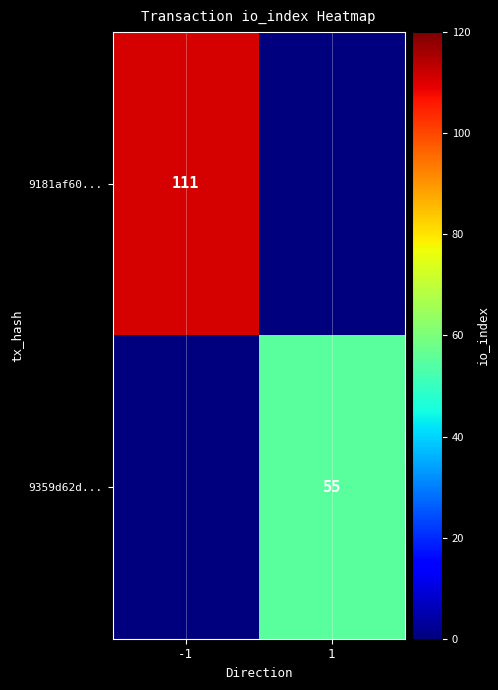

What is the total value across all series at -1?

111